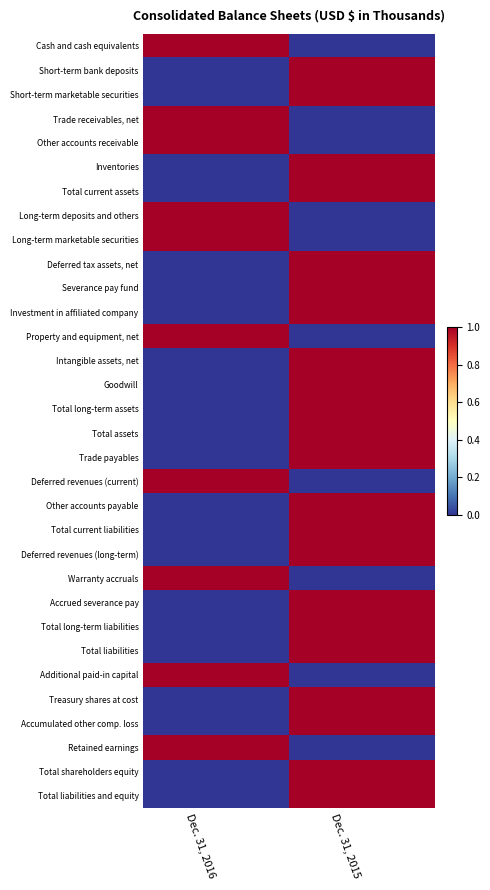

Reading right to left, transcribe all the data shown in this chart.

Cash and cash equivalents: Dec. 31, 2015=0	Dec. 31, 2016=1
Short-term bank deposits: Dec. 31, 2015=1	Dec. 31, 2016=0
Short-term marketable securities: Dec. 31, 2015=1	Dec. 31, 2016=0
Trade receivables, net: Dec. 31, 2015=0	Dec. 31, 2016=1
Other accounts receivable: Dec. 31, 2015=0	Dec. 31, 2016=1
Inventories: Dec. 31, 2015=1	Dec. 31, 2016=0
Total current assets: Dec. 31, 2015=1	Dec. 31, 2016=0
Long-term deposits and others: Dec. 31, 2015=0	Dec. 31, 2016=1
Long-term marketable securities: Dec. 31, 2015=0	Dec. 31, 2016=1
Deferred tax assets, net: Dec. 31, 2015=1	Dec. 31, 2016=0
Severance pay fund: Dec. 31, 2015=1	Dec. 31, 2016=0
Investment in affiliated company: Dec. 31, 2015=1	Dec. 31, 2016=0
Property and equipment, net: Dec. 31, 2015=0	Dec. 31, 2016=1
Intangible assets, net: Dec. 31, 2015=1	Dec. 31, 2016=0
Goodwill: Dec. 31, 2015=1	Dec. 31, 2016=0
Total long-term assets: Dec. 31, 2015=1	Dec. 31, 2016=0
Total assets: Dec. 31, 2015=1	Dec. 31, 2016=0
Trade payables: Dec. 31, 2015=1	Dec. 31, 2016=0
Deferred revenues (current): Dec. 31, 2015=0	Dec. 31, 2016=1
Other accounts payable: Dec. 31, 2015=1	Dec. 31, 2016=0
Total current liabilities: Dec. 31, 2015=1	Dec. 31, 2016=0
Deferred revenues (long-term): Dec. 31, 2015=1	Dec. 31, 2016=0
Warranty accruals: Dec. 31, 2015=0	Dec. 31, 2016=1
Accrued severance pay: Dec. 31, 2015=1	Dec. 31, 2016=0
Total long-term liabilities: Dec. 31, 2015=1	Dec. 31, 2016=0
Total liabilities: Dec. 31, 2015=1	Dec. 31, 2016=0
Additional paid-in capital: Dec. 31, 2015=0	Dec. 31, 2016=1
Treasury shares at cost: Dec. 31, 2015=1	Dec. 31, 2016=0
Accumulated other comp. loss: Dec. 31, 2015=1	Dec. 31, 2016=0
Retained earnings: Dec. 31, 2015=0	Dec. 31, 2016=1
Total shareholders equity: Dec. 31, 2015=1	Dec. 31, 2016=0
Total liabilities and equity: Dec. 31, 2015=1	Dec. 31, 2016=0